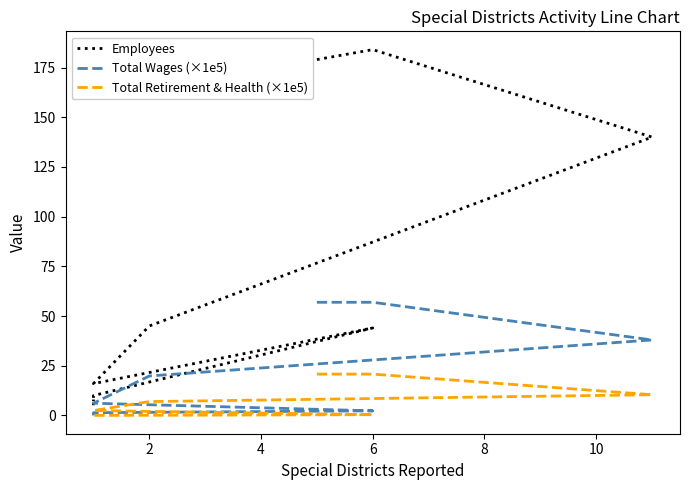

Which series changed the most between 2 and 10?

Employees